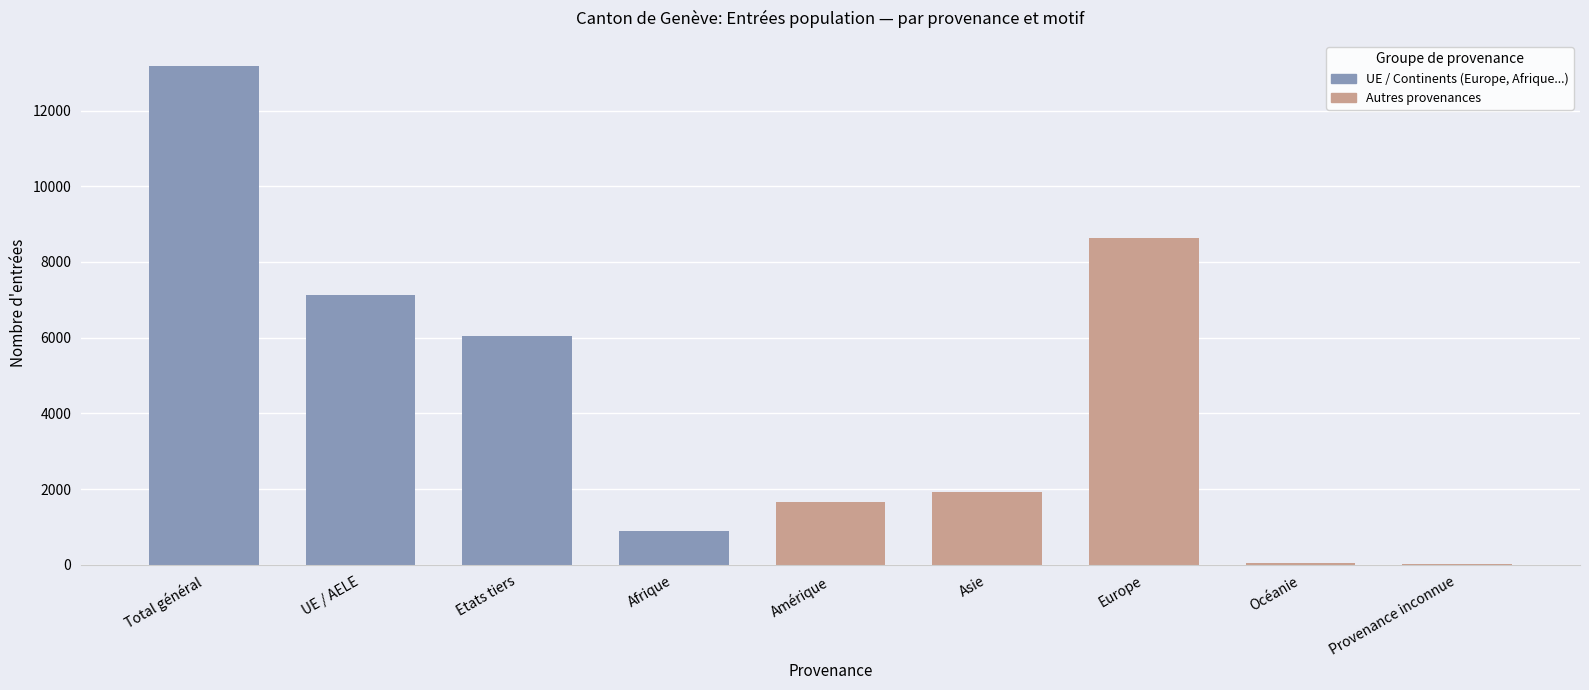

What is the sum of the values at Asie and UE / AELE?

9045